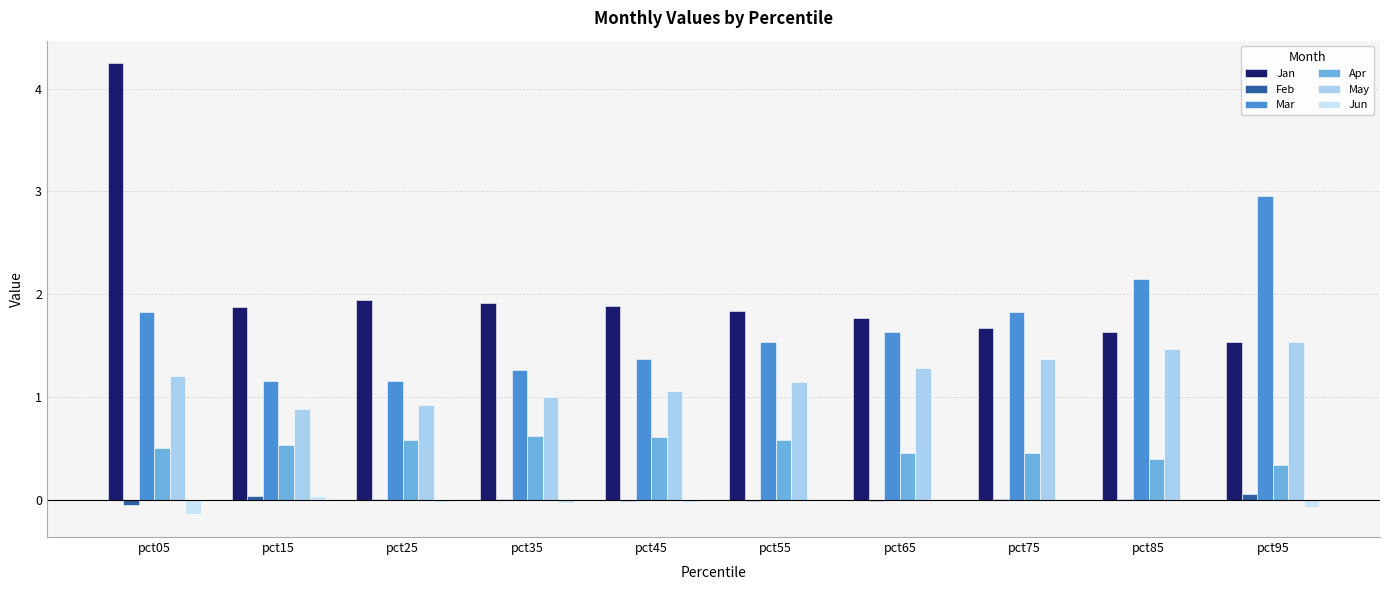

List the labels in order of Apr value, smallest first.

pct95, pct85, pct75, pct65, pct05, pct15, pct55, pct25, pct45, pct35